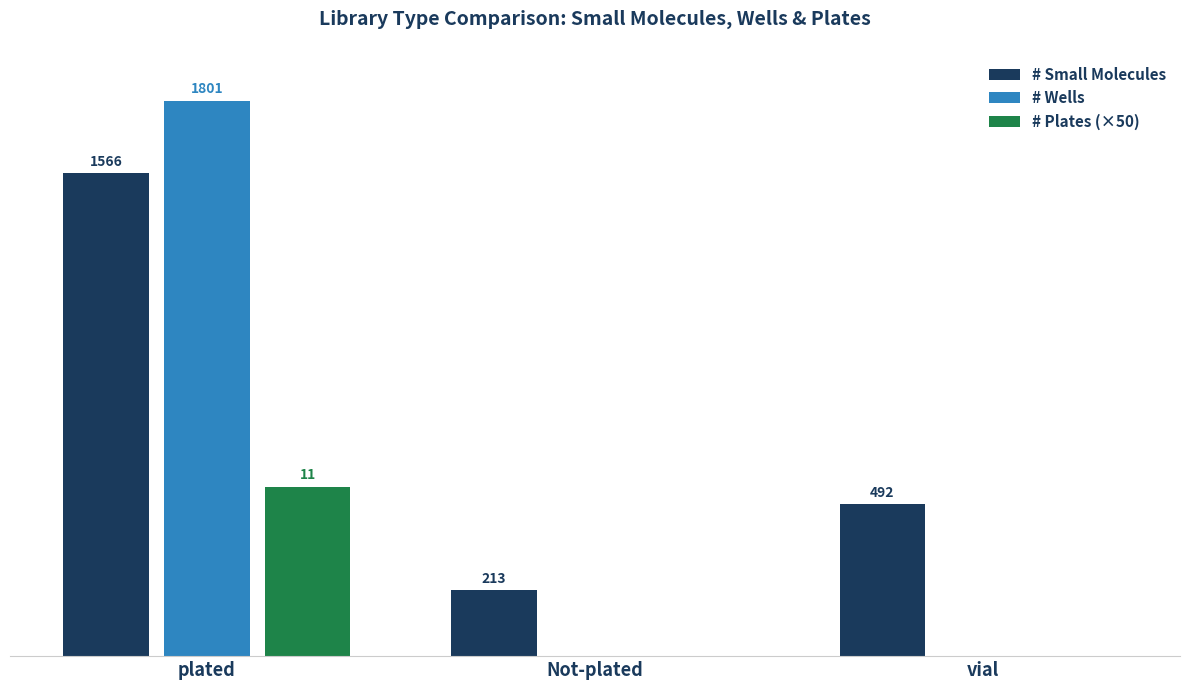

Between plated and Not-plated, which series saw the biggest shift?

# Wells